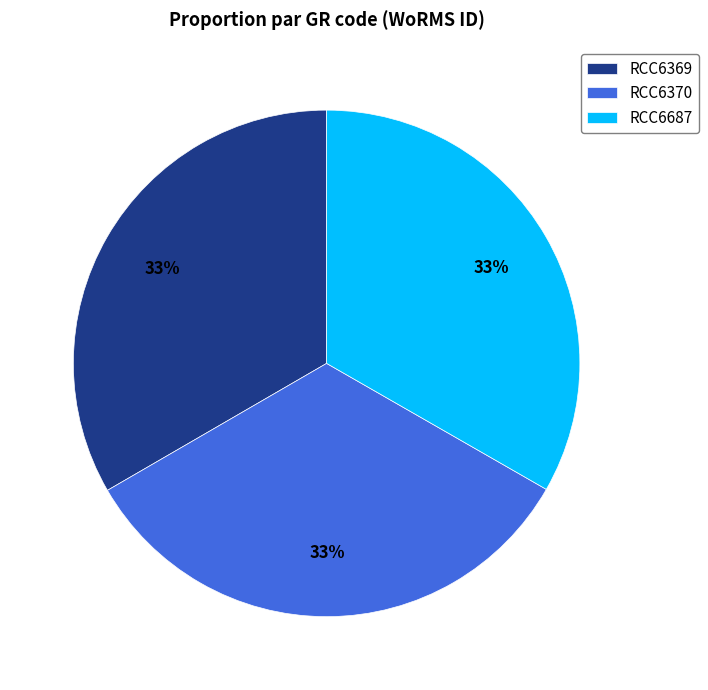

How many segments does this pie chart have?

3